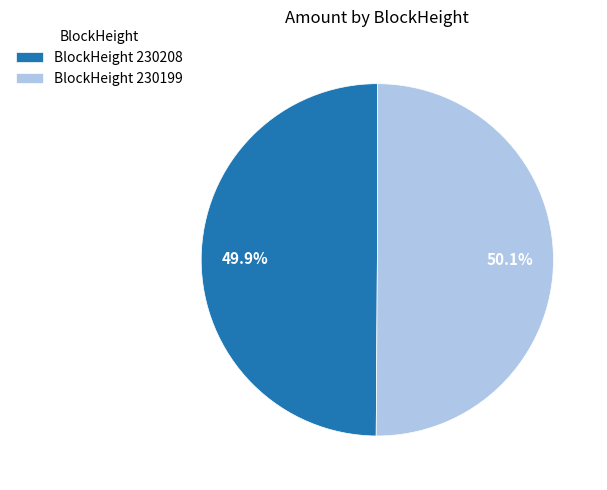

Is the sum of BlockHeight 230208 and BlockHeight 230199 greater than half?

Yes